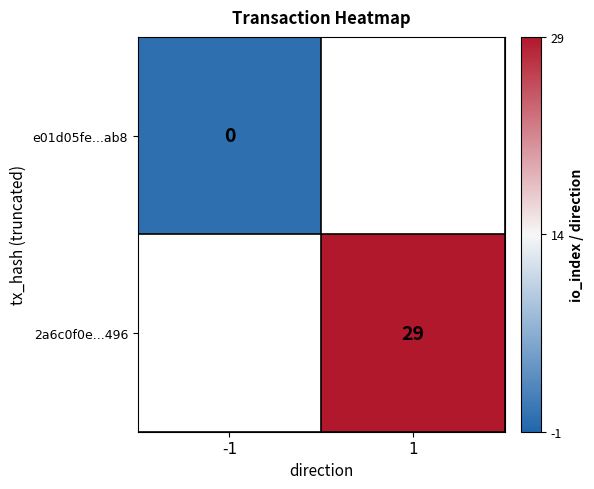

The value of 2a6c0f0e...496 at 1 is 29. True or false?

True